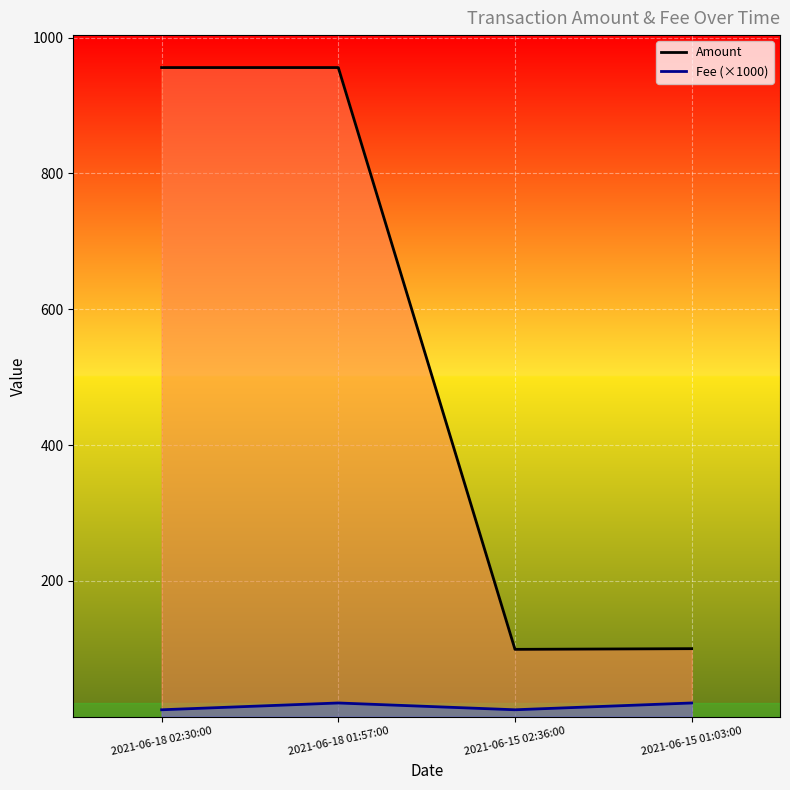

What is the label of the 2nd point from the left?

2021-06-18 01:57:00